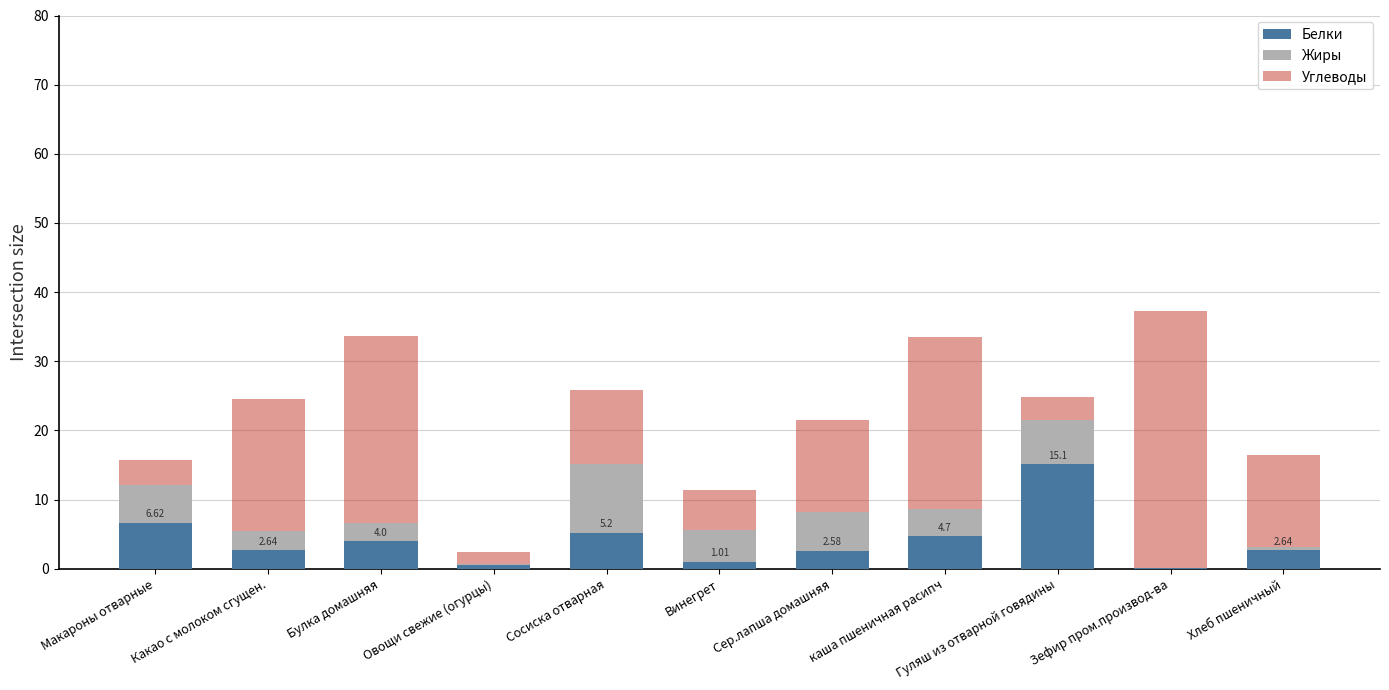

At which category is the sum across all series the highest?

Зефир пром.производ-ва